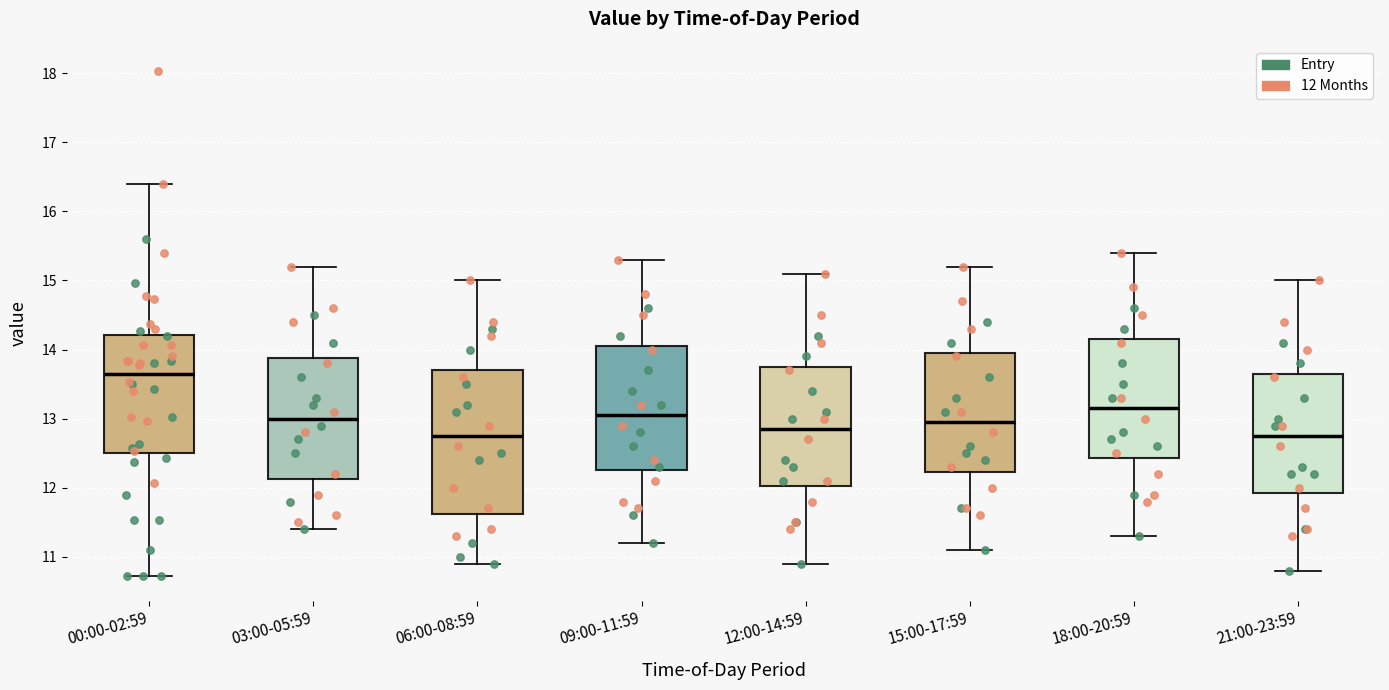

Which box's median line is the highest?

00:00-02:59